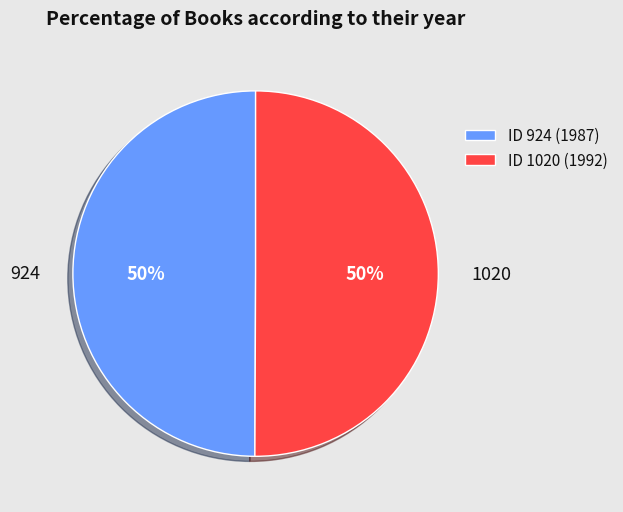

To the nearest percent, what is the average slice percentage?

50%